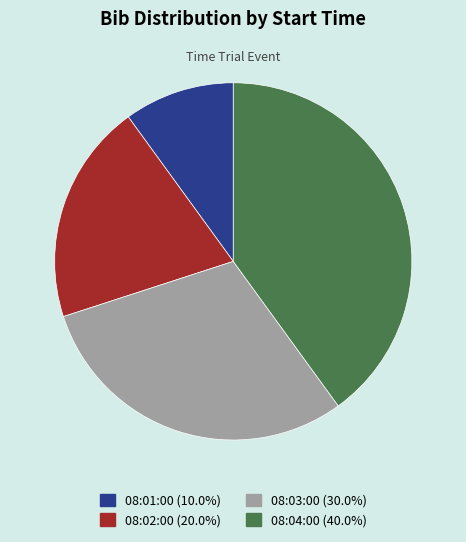

How many slices are in this pie chart?

4